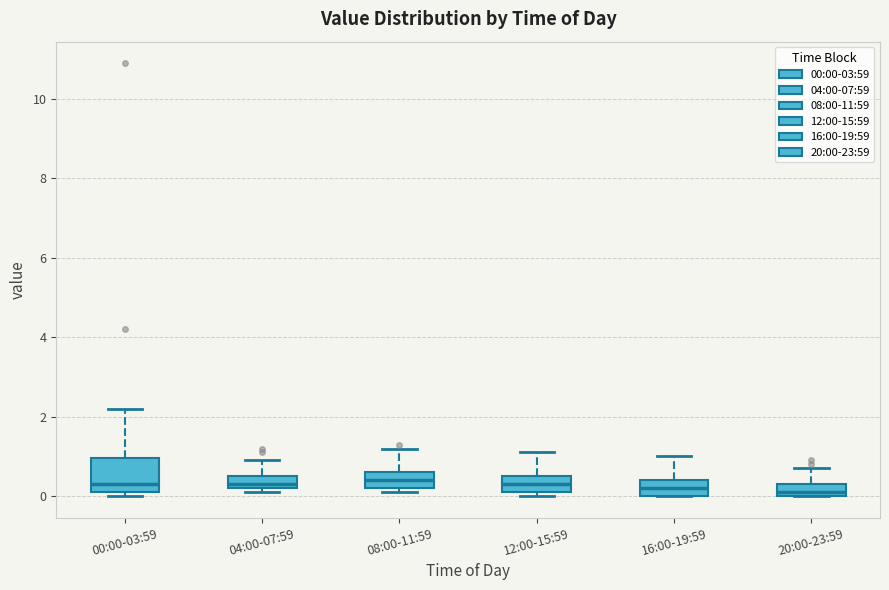

Where is the lower edge of the box for 16:00-19:59 on the y-axis? The values are not printed on the chart, so give them approximately, as read against the axis.

0.0